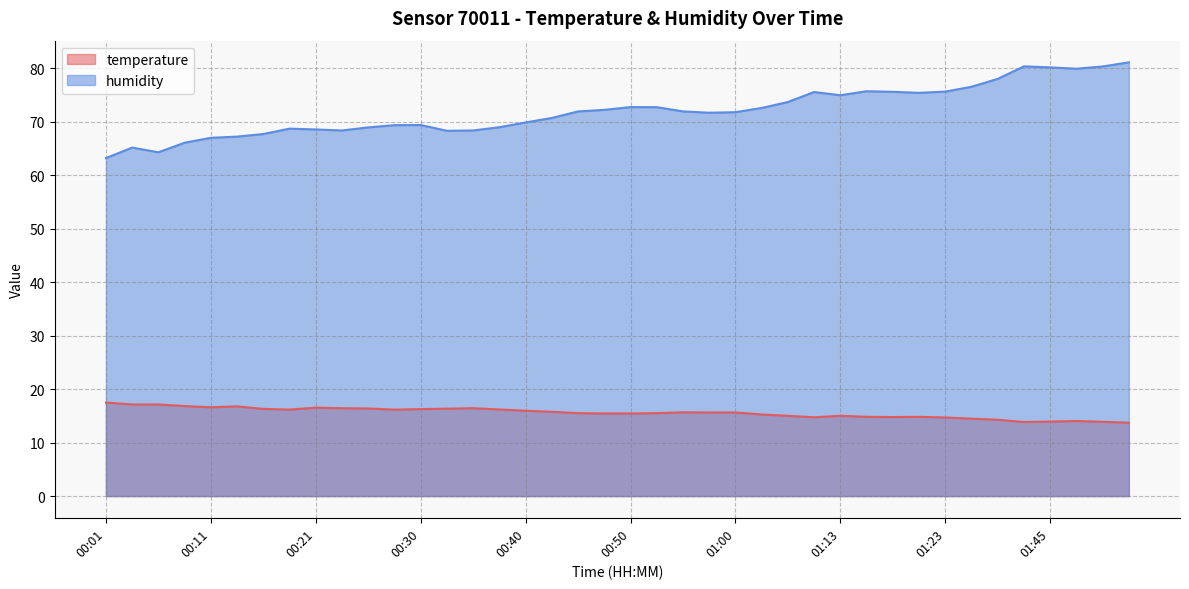

How many lines are shown in the chart?

2